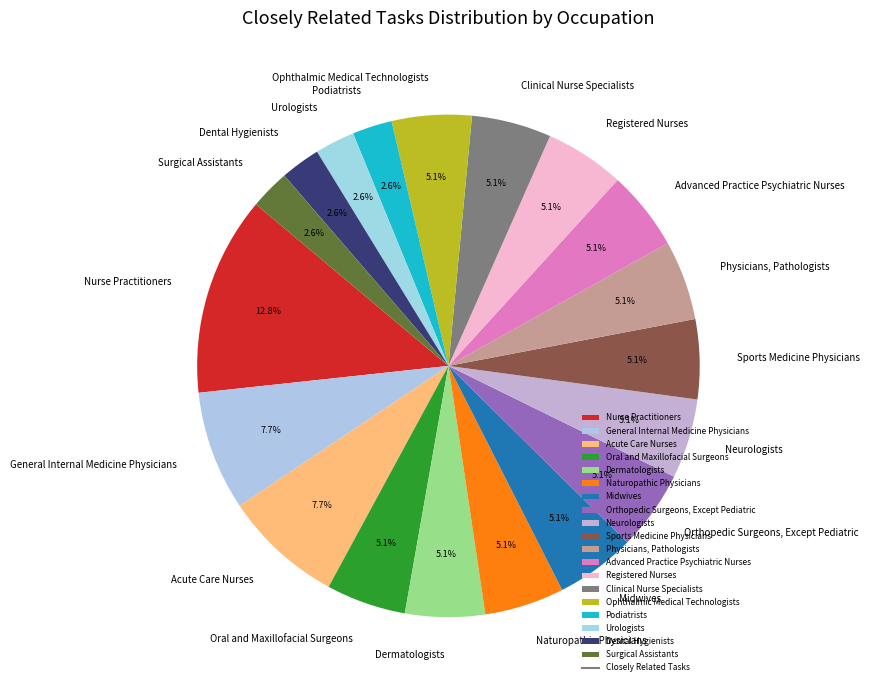

Count the number of slices in the pie.

19